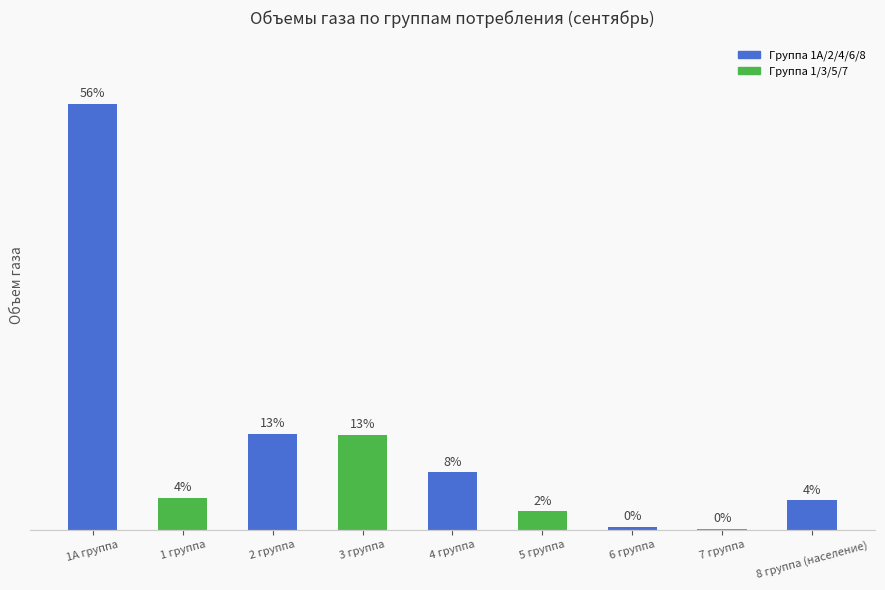

Which category has the lowest value across all series?

7 группа